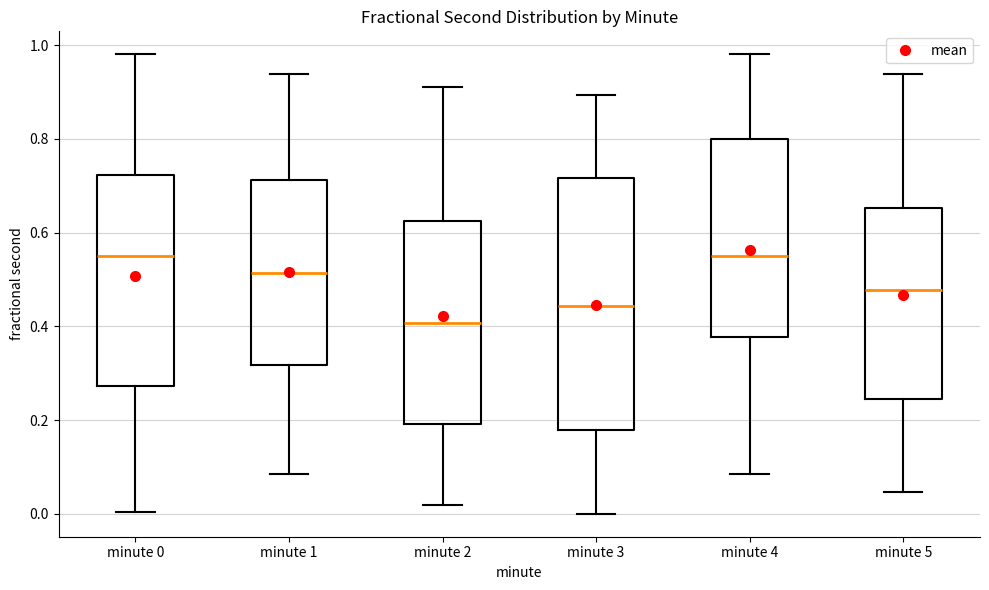

Where is the upper edge of the box for minute 0 on the y-axis? The values are not printed on the chart, so give them approximately, as read against the axis.

0.72